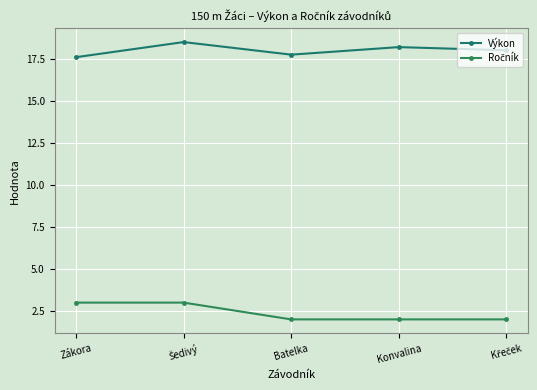

What is the average value of the Ročník series?

2.4